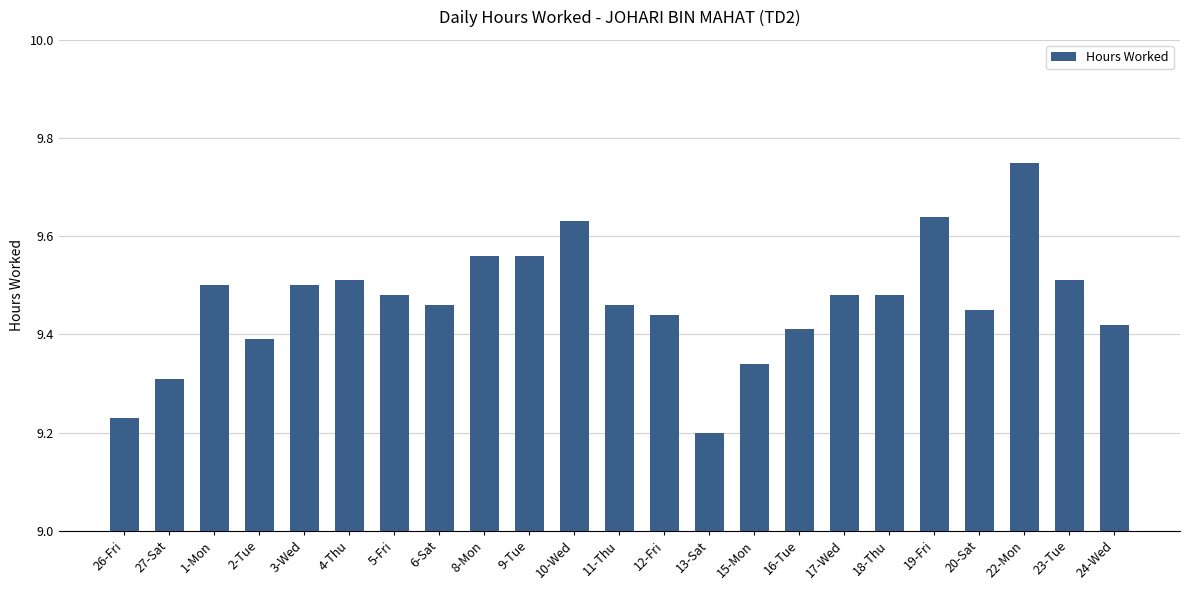

What is the label of the 11th bar from the right?

12-Fri